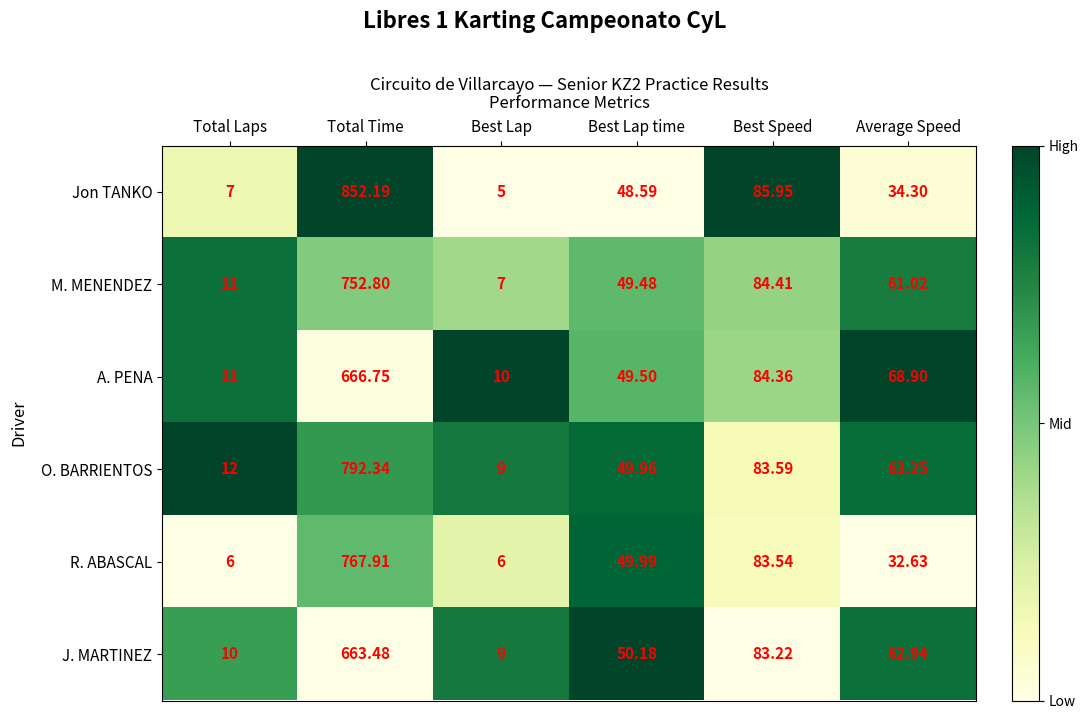

List the series in order of their peak value, lowest first.

J. MARTINEZ, A. PENA, M. MENENDEZ, R. ABASCAL, O. BARRIENTOS, Jon TANKO